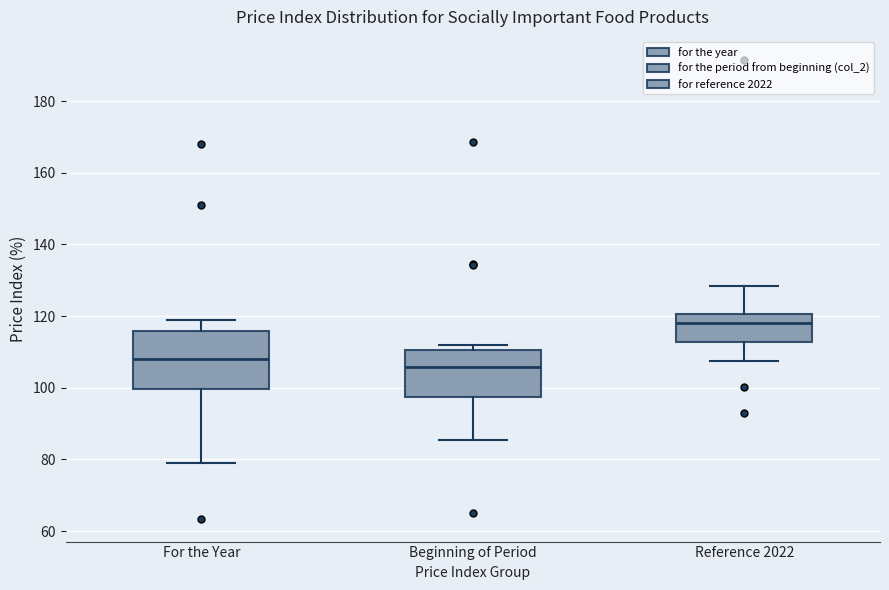

Reading left to right, read every box against the y-axis: the position of its median line, the range the box covers, and the ends of its whiskers. The values are not printed on the chart, so give them approximately, as read against the axis.

For the Year: median 108, box 100 to 116, whiskers 80 to 118
Beginning of Period: median 106, box 98 to 110, whiskers 86 to 112
Reference 2022: median 118, box 112 to 120, whiskers 108 to 128